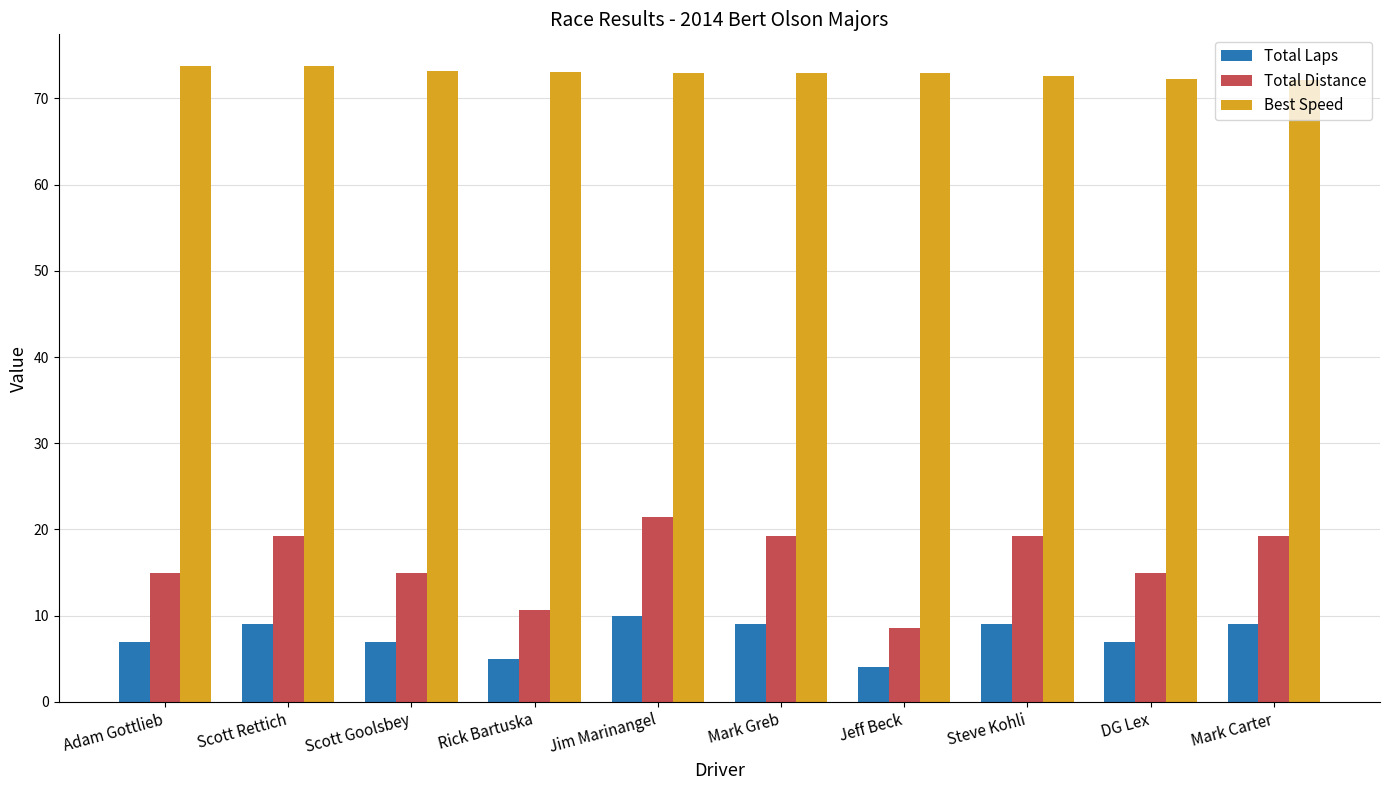

The value of Total Laps at Mark Carter is 9.0. True or false?

True